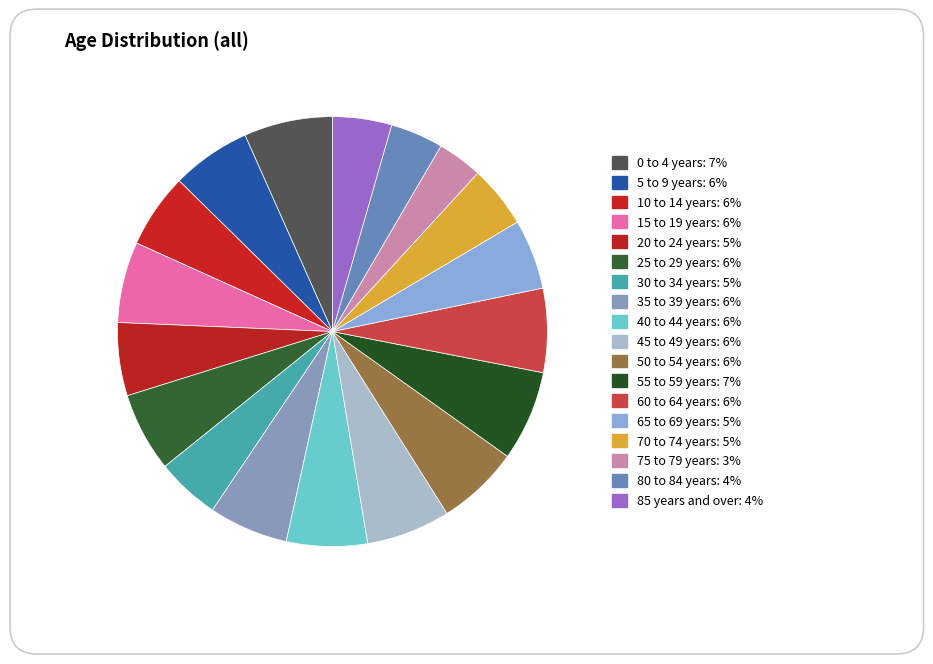

How many slices are in this pie chart?

18